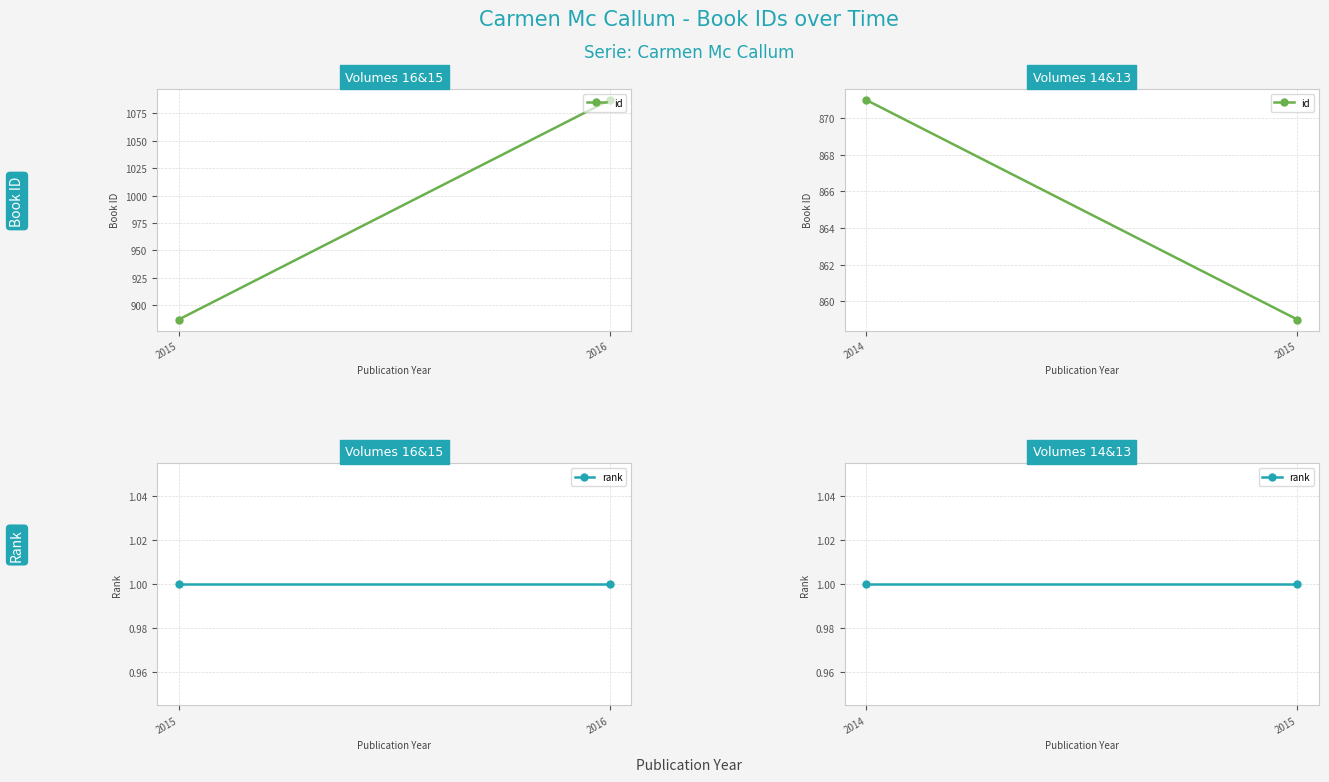

What are all the series names shown in the legend?

id, rank